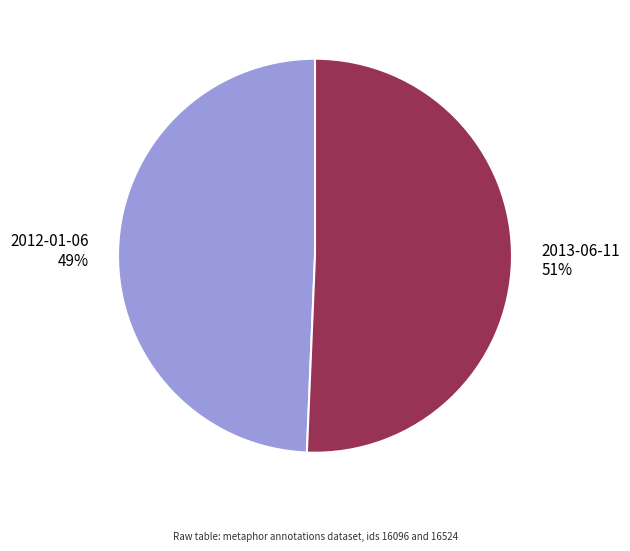

The 2013-06-11 slice represents 51% of the pie. True or false?

True